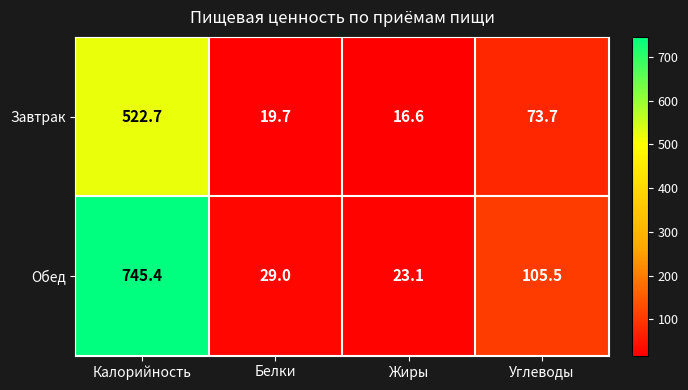

At which label does Завтрак reach its peak?

Калорийность